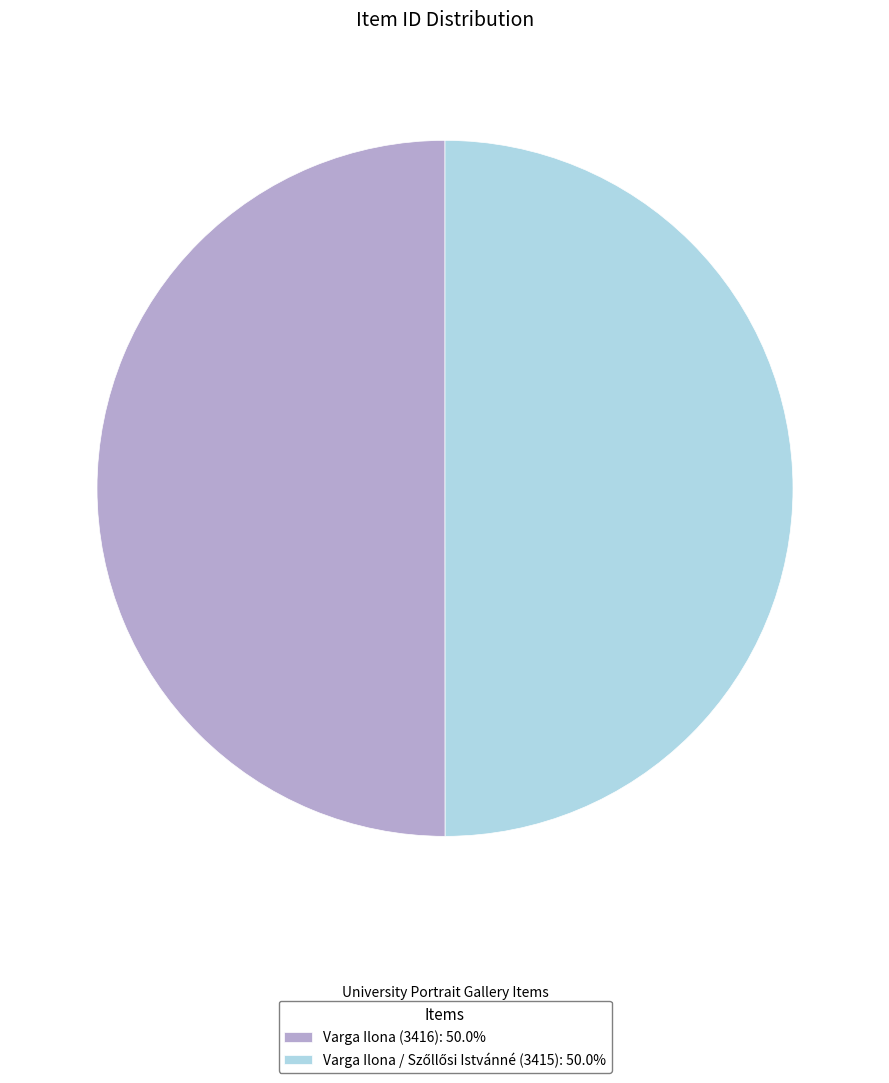

How many slices are in this pie chart?

2